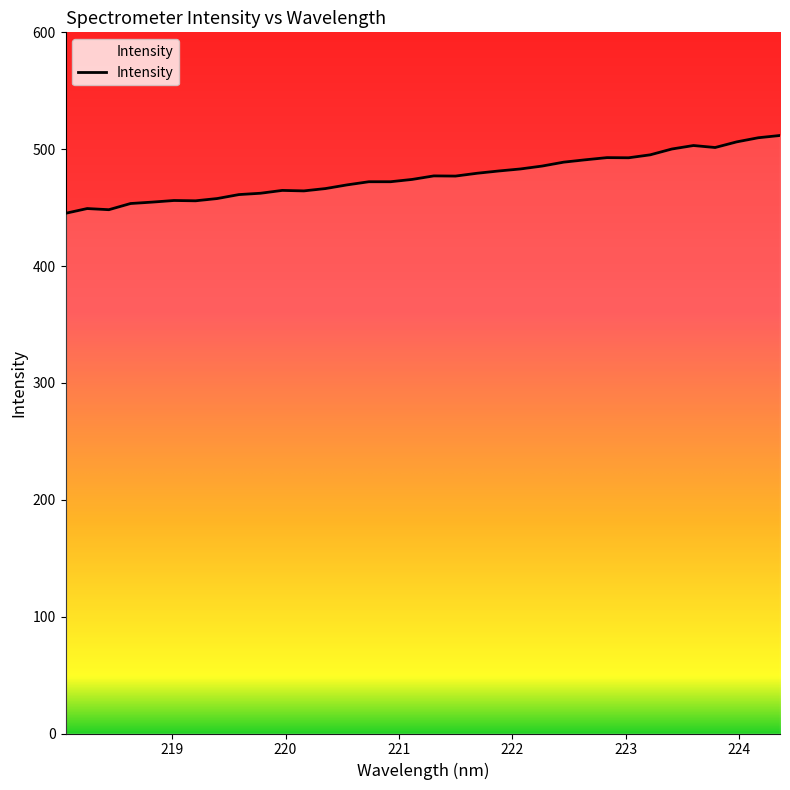

What is the greatest value displayed?

511.7